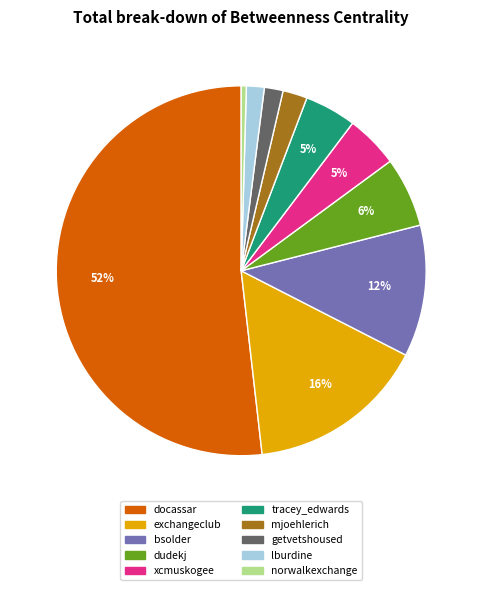

To the nearest percent, what is the difference between the largest and smallest slice percentages?

51%